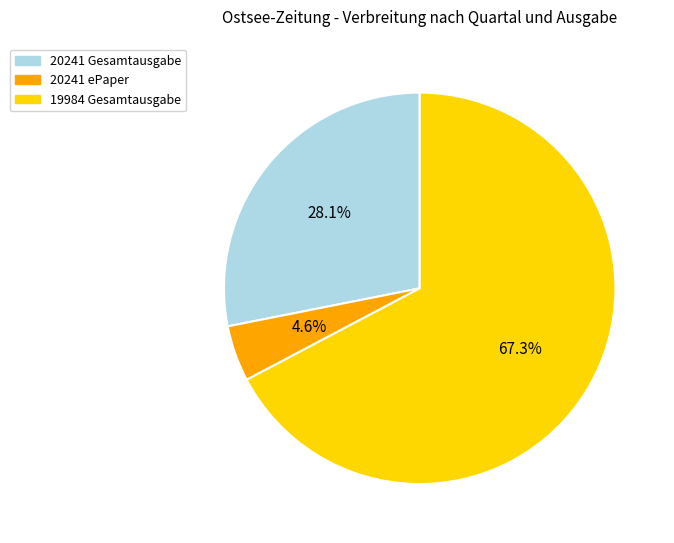

To the nearest percent, what is the combined percentage of 20241 ePaper and 19984 Gesamtausgabe?

72%